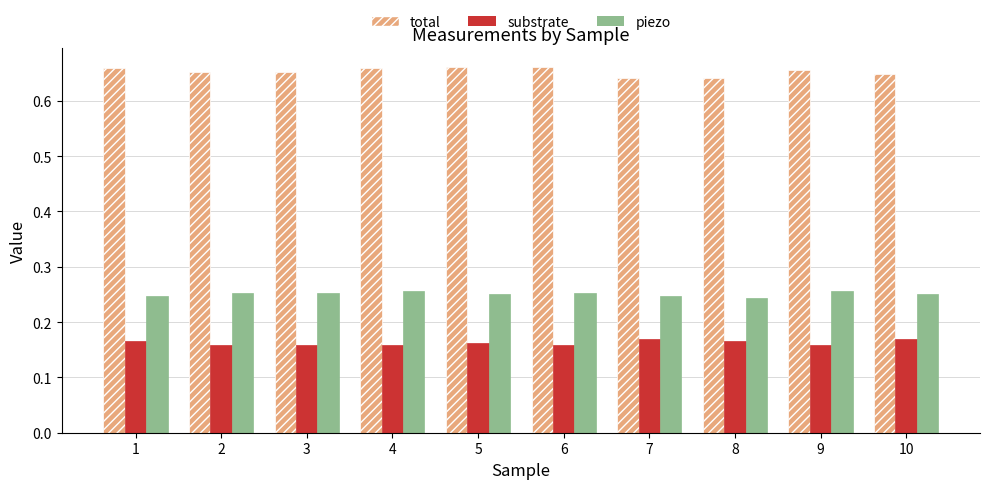

The value of total at 3 is 0.3. True or false?

False